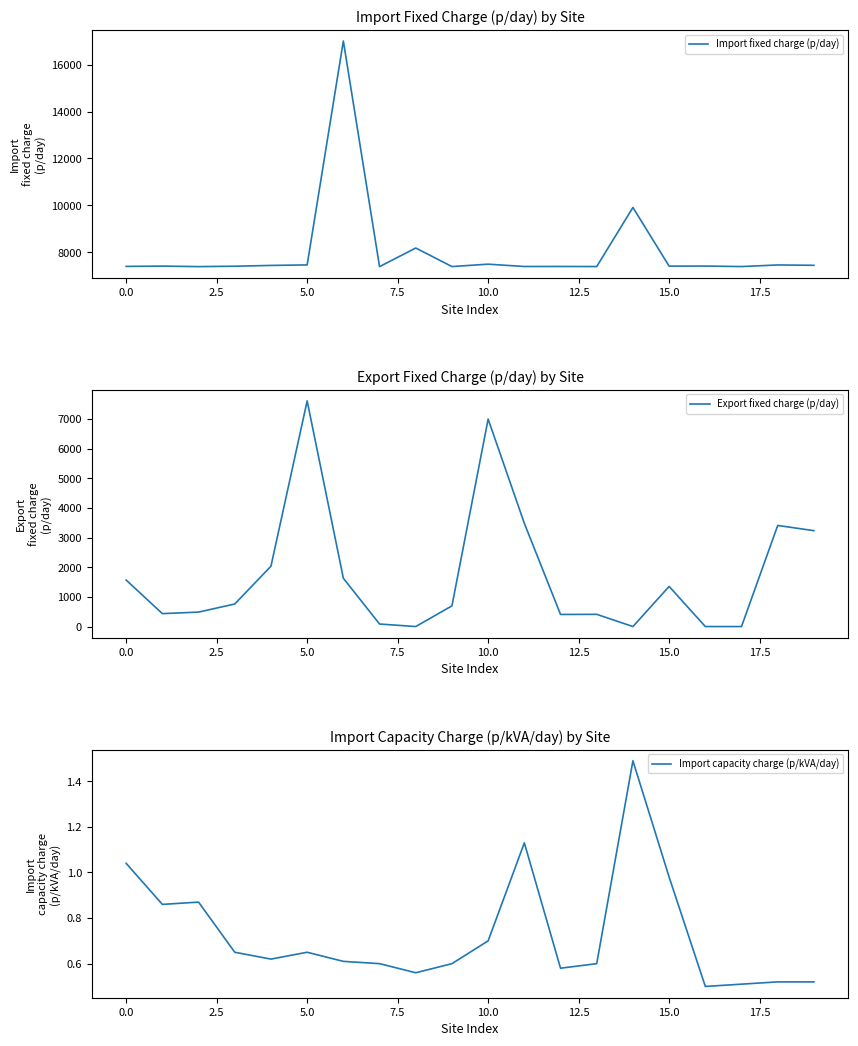

The Import fixed charge (p/day) series shows 7393.8 at 0.0. True or false?

True